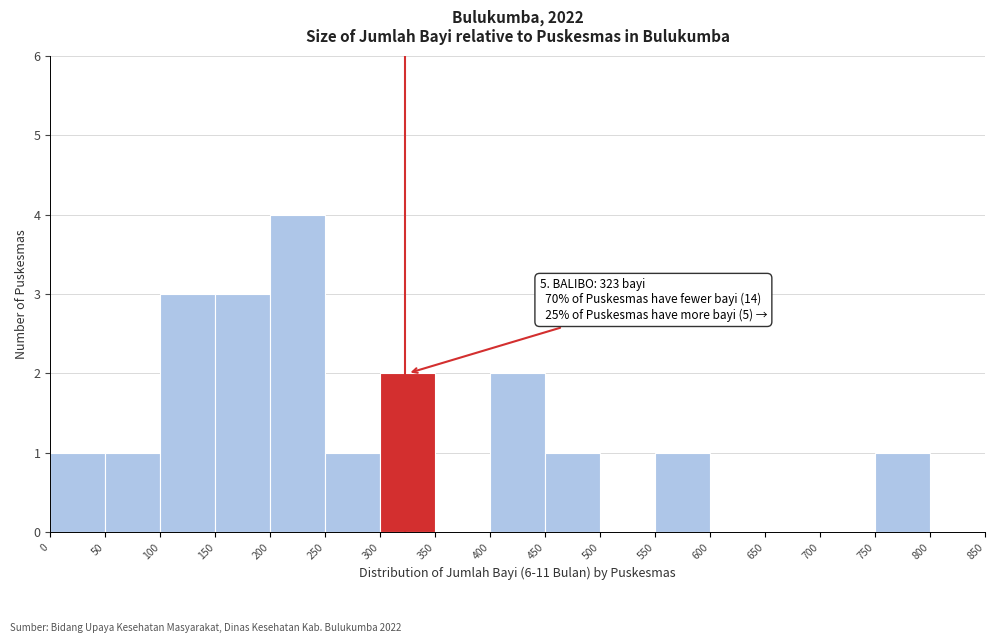

Over which range of the x-axis is the bar tallest?

200 to 250